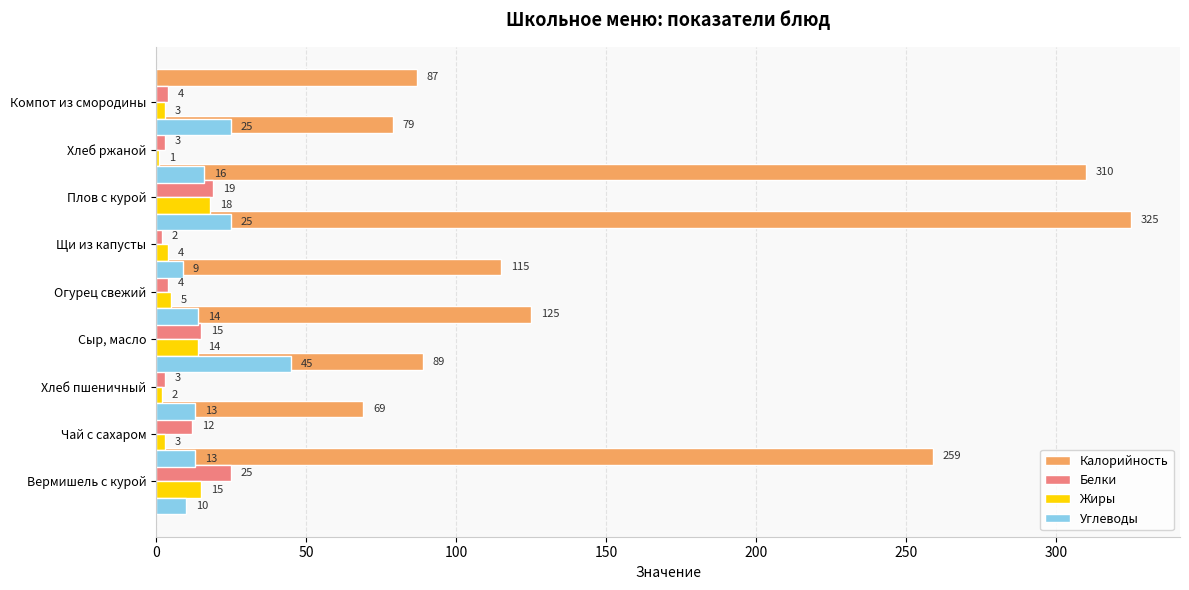

What is the difference between the maximum and minimum values in the Углеводы series?

36